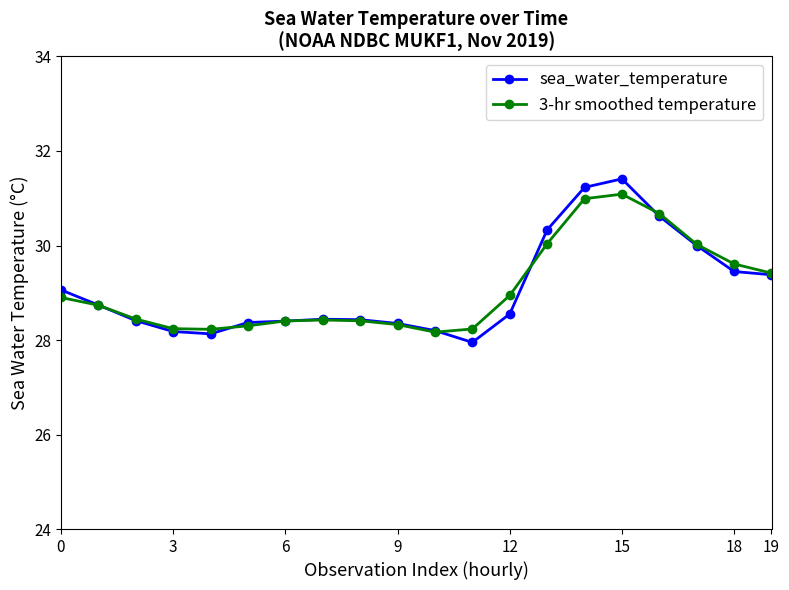

At how many categories does at least one series exceed 29?

8